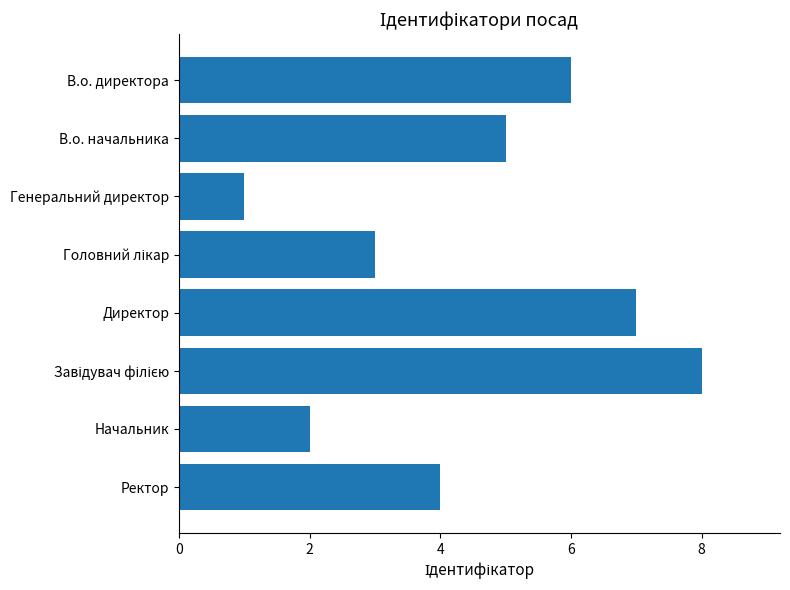

Reading bottom to top, what are all the values shown in this chart?

4	2	8	7	3	1	5	6